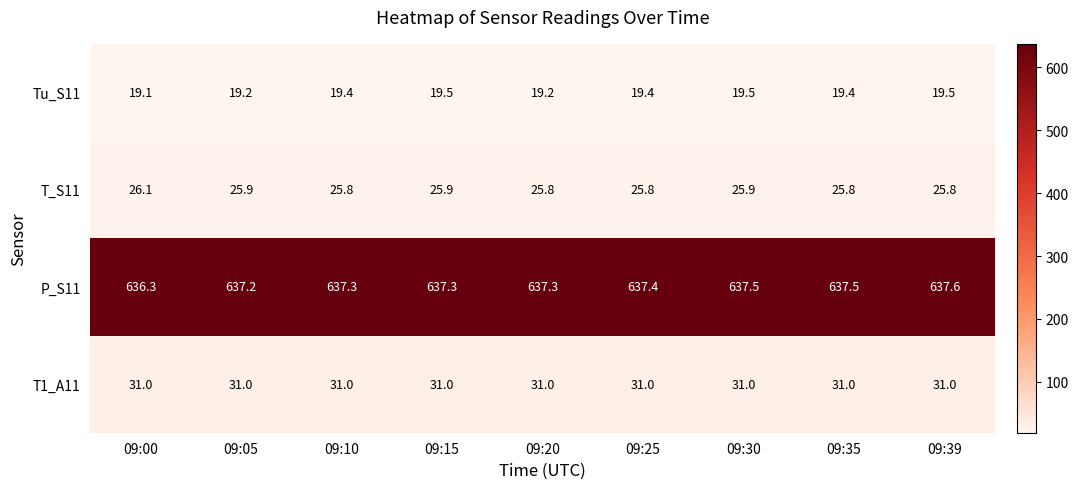

The P_S11 series shows 946.8 at 09:30. True or false?

False